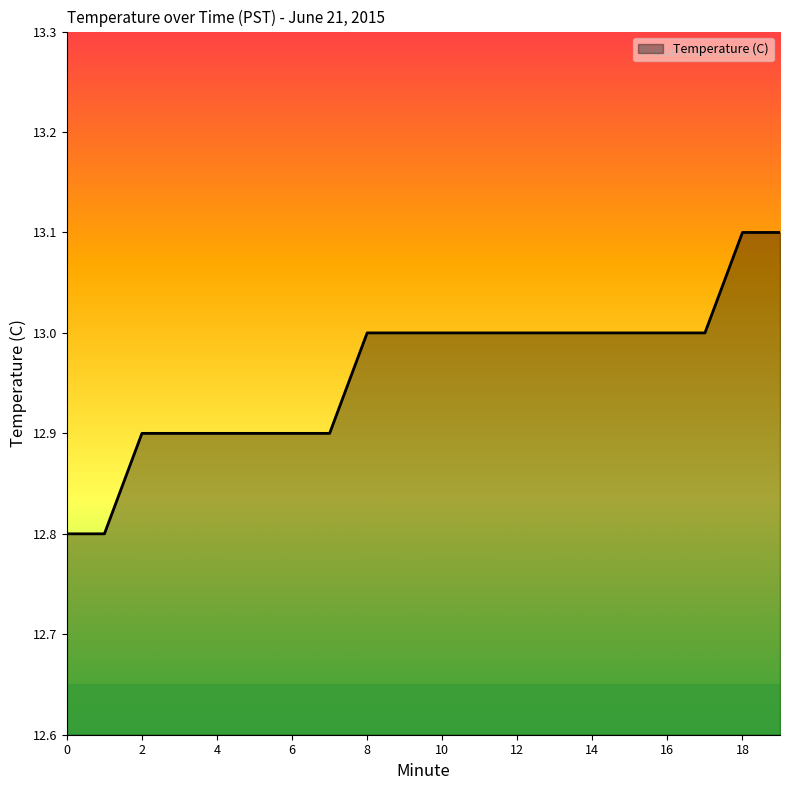

What is the greatest value displayed?

13.1